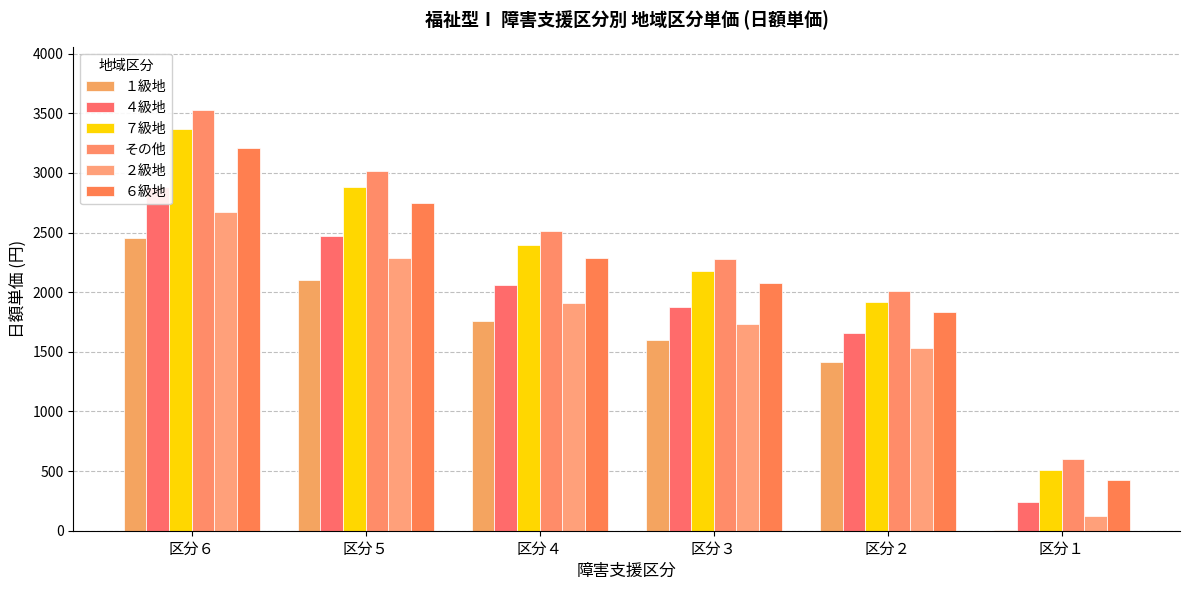

Rank the series at 区分２ from highest to lowest value.

その他, ７級地, ６級地, ４級地, ２級地, １級地